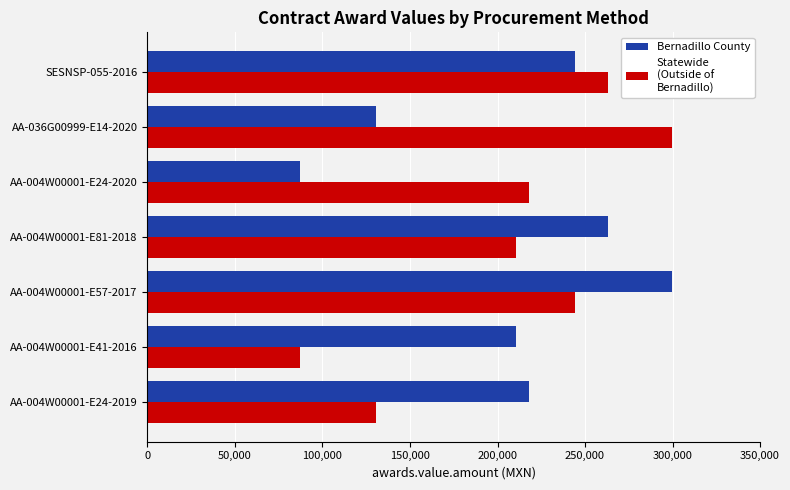

What is the maximum value shown in the chart?

299675.2